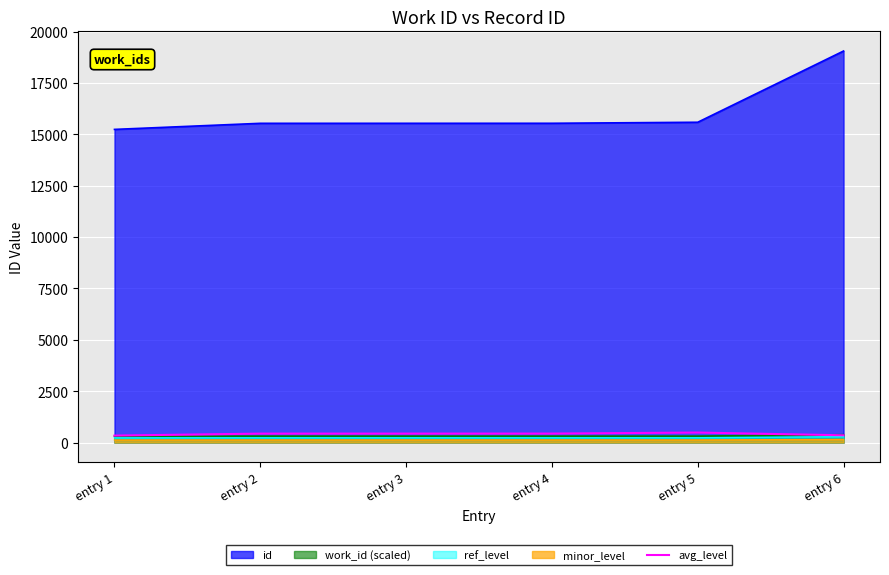

At which category is the sum across all series the highest?

entry 6